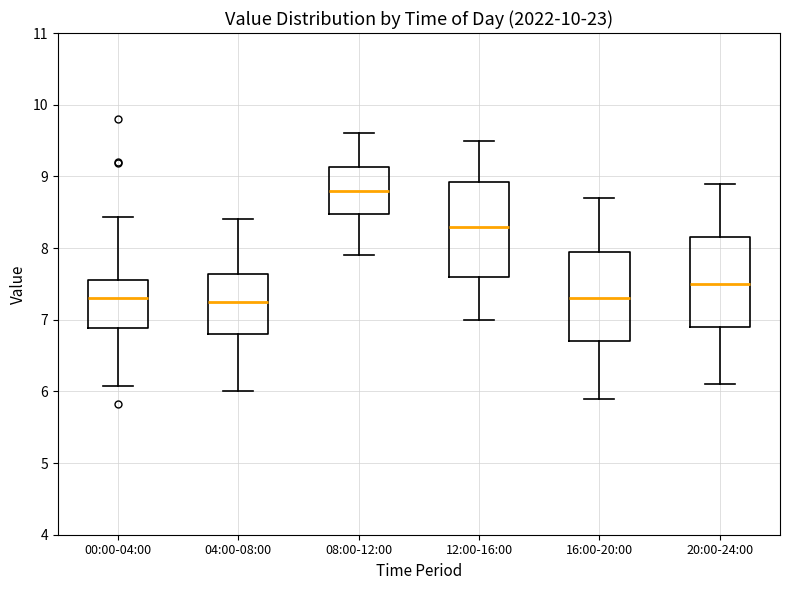

Where is the lower edge of the box for 04:00-08:00 on the y-axis? The values are not printed on the chart, so give them approximately, as read against the axis.

6.8